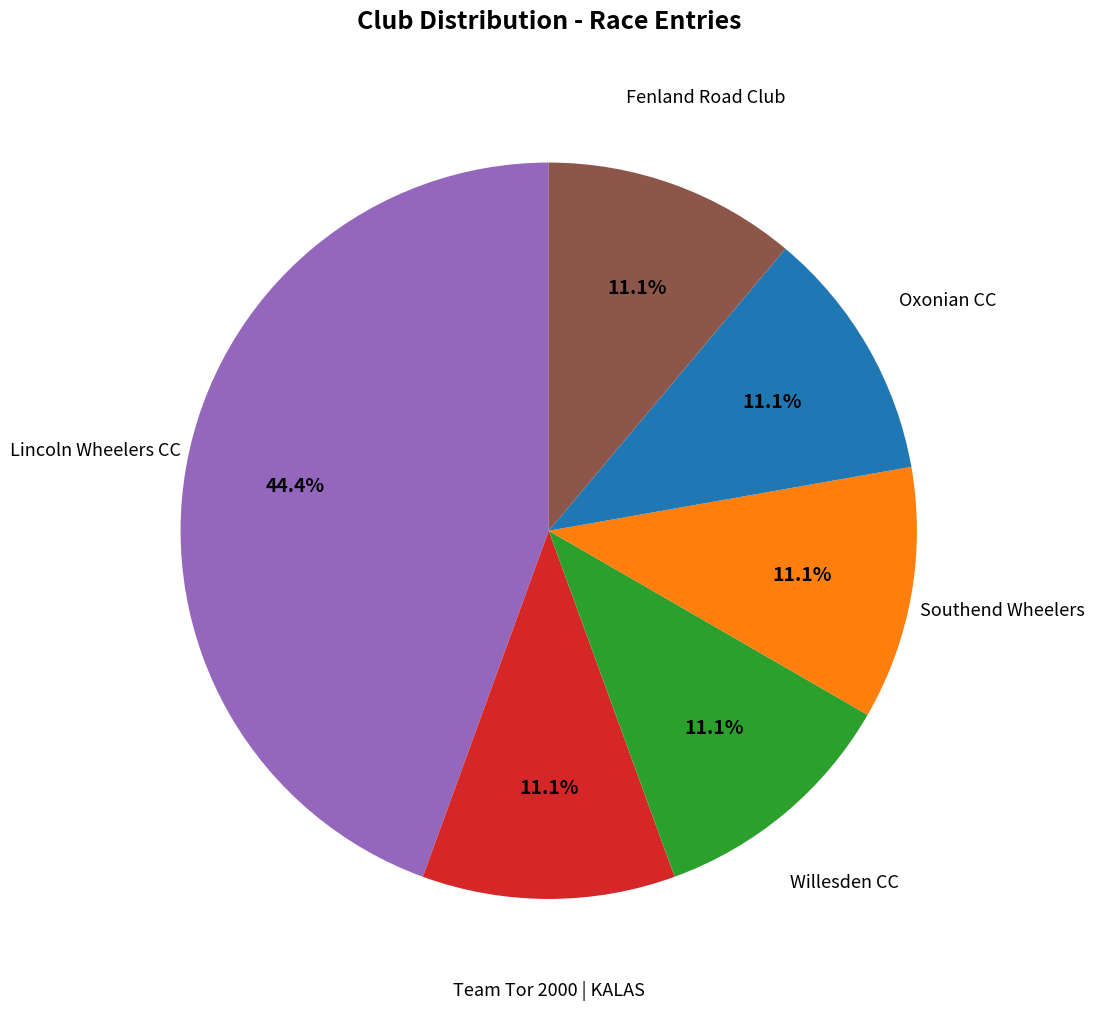

Does any single category account for the majority?

No